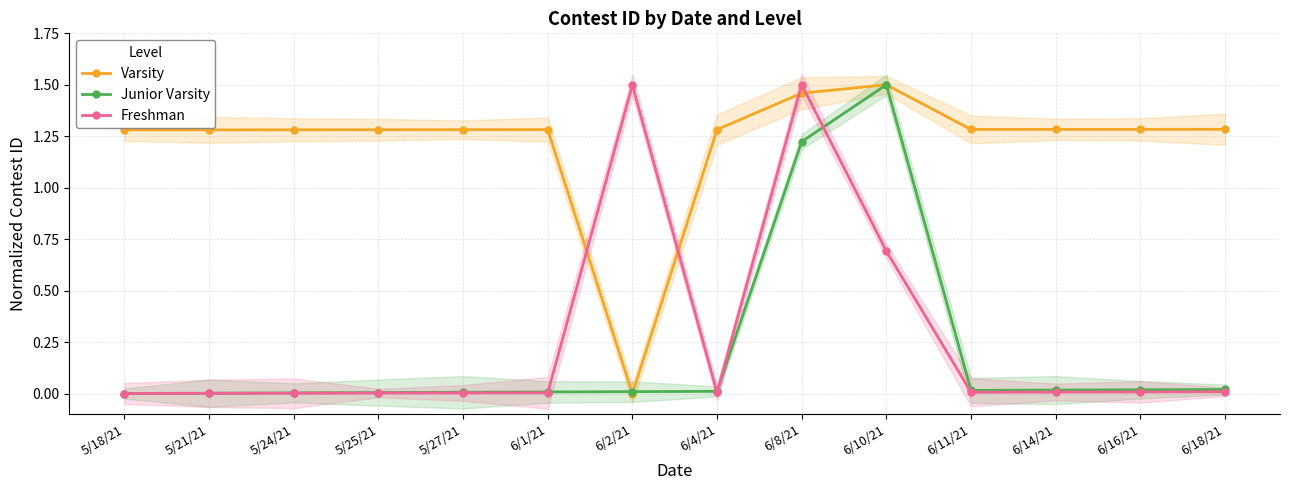

True or false: Varsity and Freshman intersect in this chart.

True